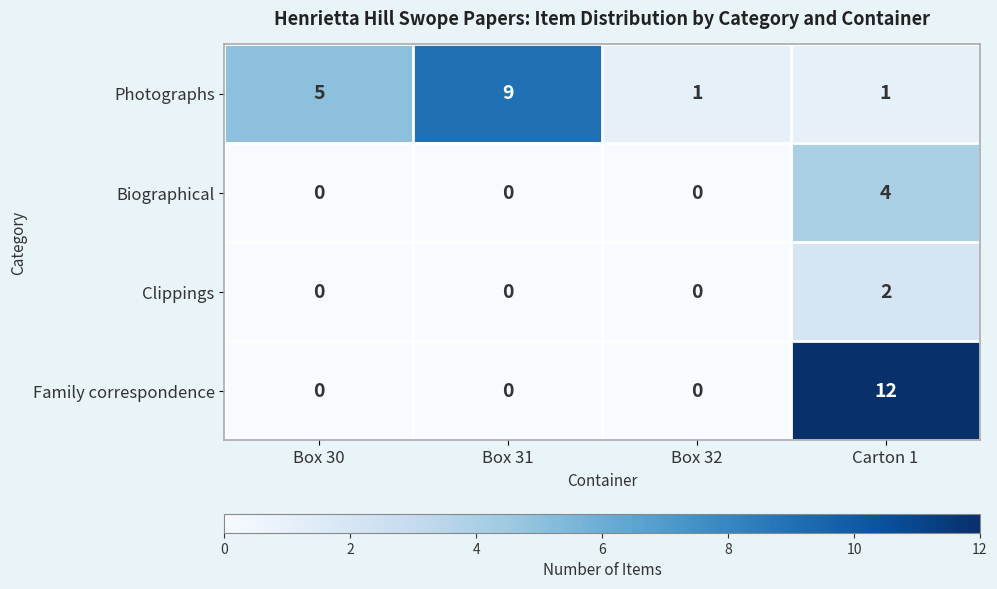

True or false: Photographs has a value of 9 at Box 31.

True